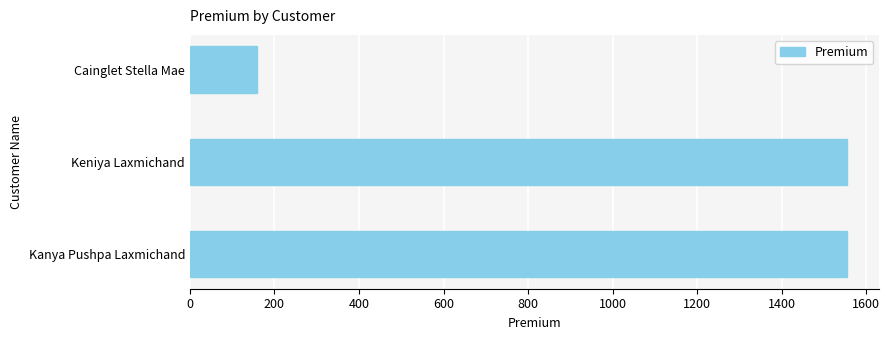

The chart shows a value of 158.1 at Cainglet Stella Mae. True or false?

True